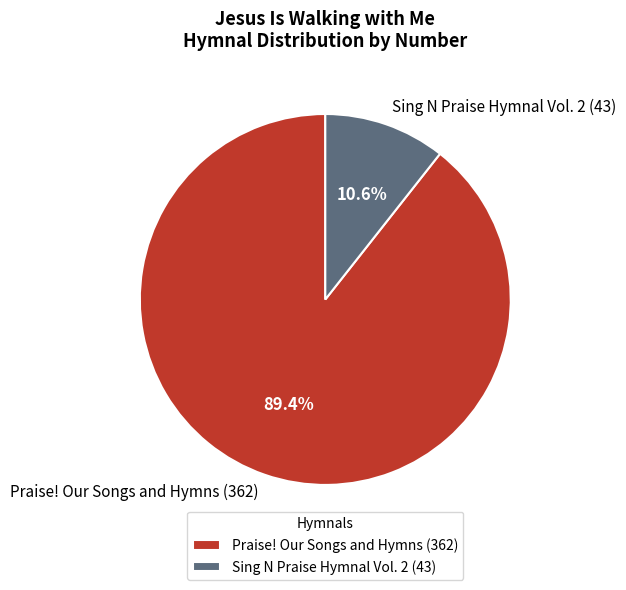

To the nearest percent, what percentage of the pie is Praise! Our Songs and Hymns (362)?

89%